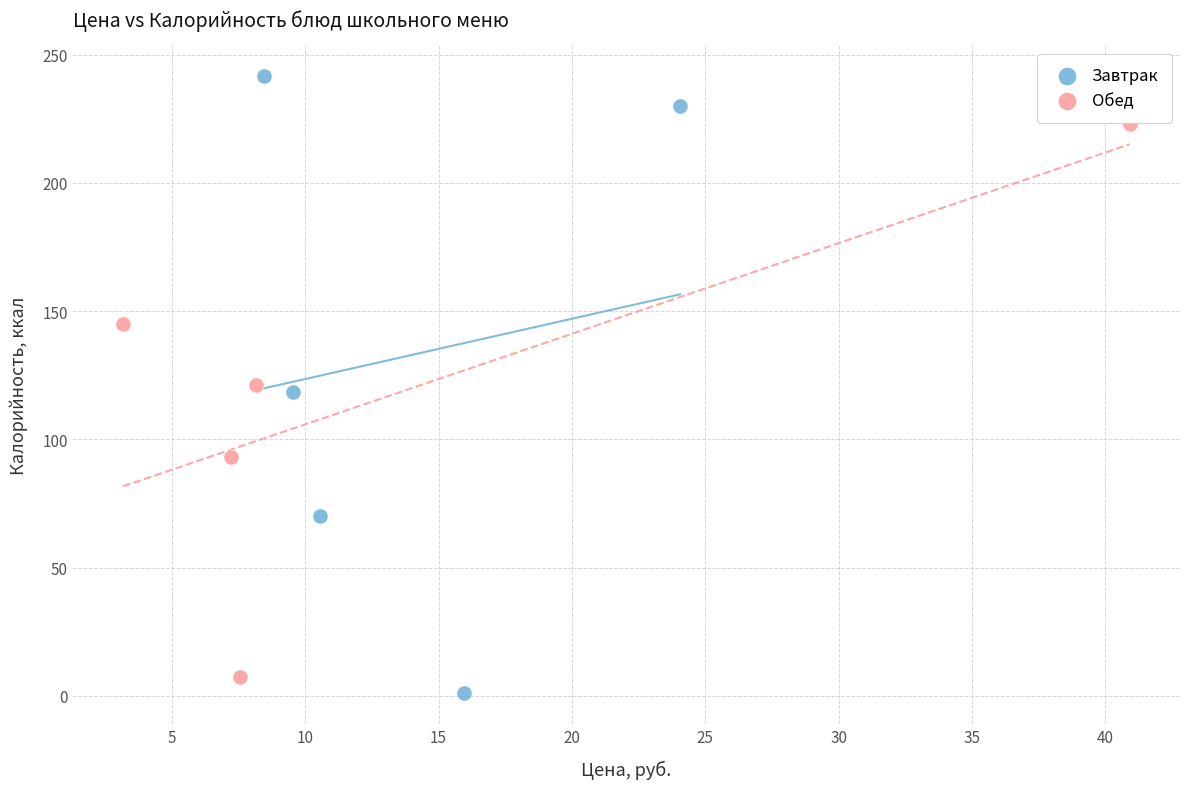

Which series contains the highest Y value?

Завтрак